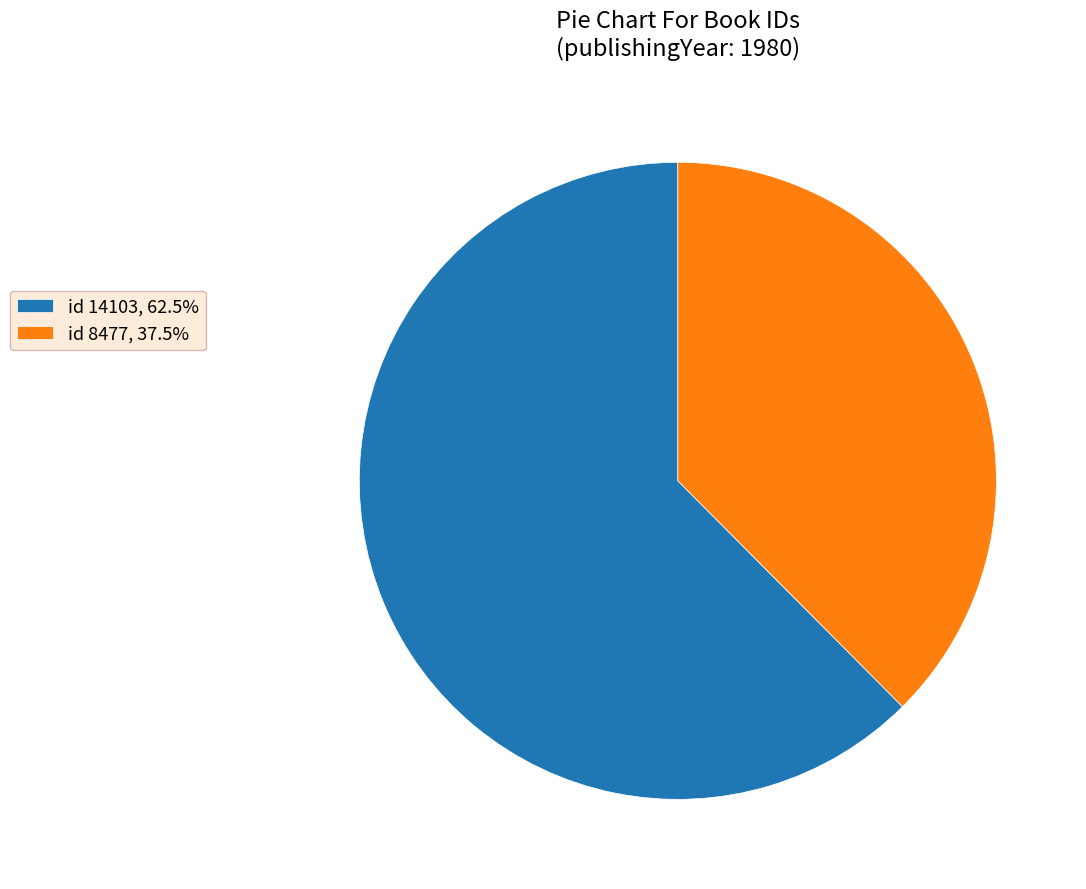

Approximately how many times larger is the value at id 14103, 62.5% compared to id 8477, 37.5%?

1.7